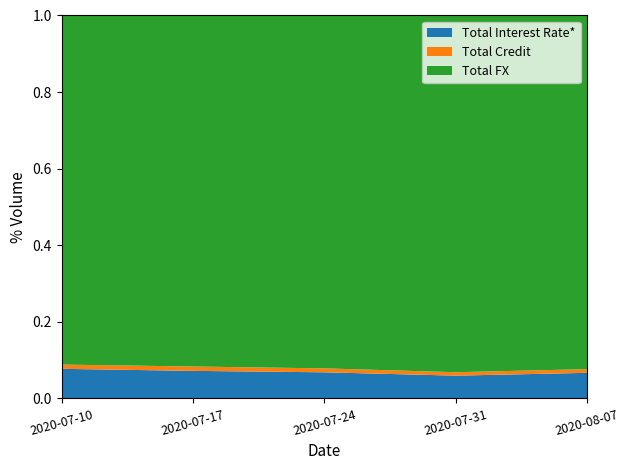

Reading left to right, transcribe all the data shown in this chart.

Total Interest Rate*: 2020-07-10=72438	2020-07-17=65468	2020-07-24=64741	2020-07-31=64772	2020-08-07=64531
Total Credit: 2020-07-10=10427	2020-07-17=10335	2020-07-24=9687	2020-07-31=9685	2020-08-07=9251
Total FX: 2020-07-10=854006	2020-07-17=833425	2020-07-24=873796	2020-07-31=1013473	2020-08-07=890962